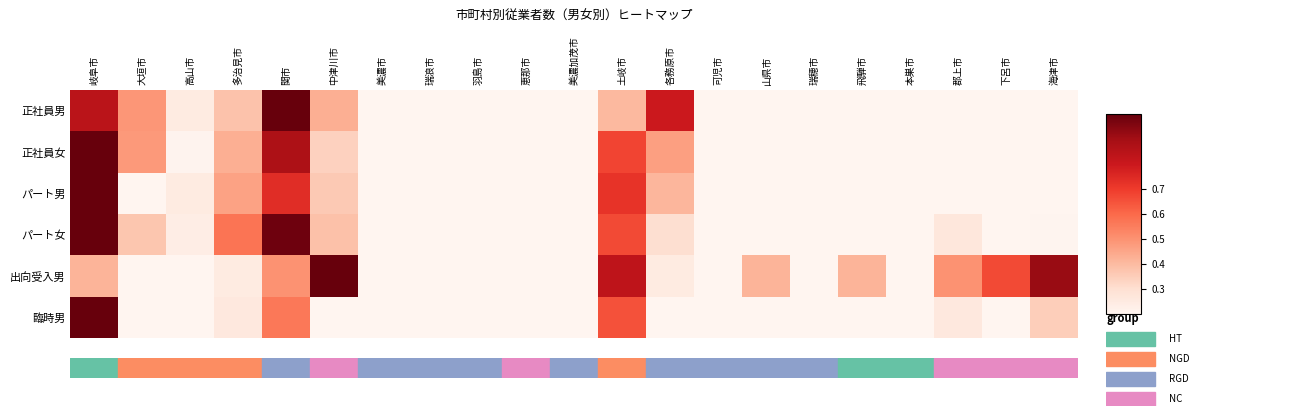

At which category is the sum across all series the highest?

岐阜市